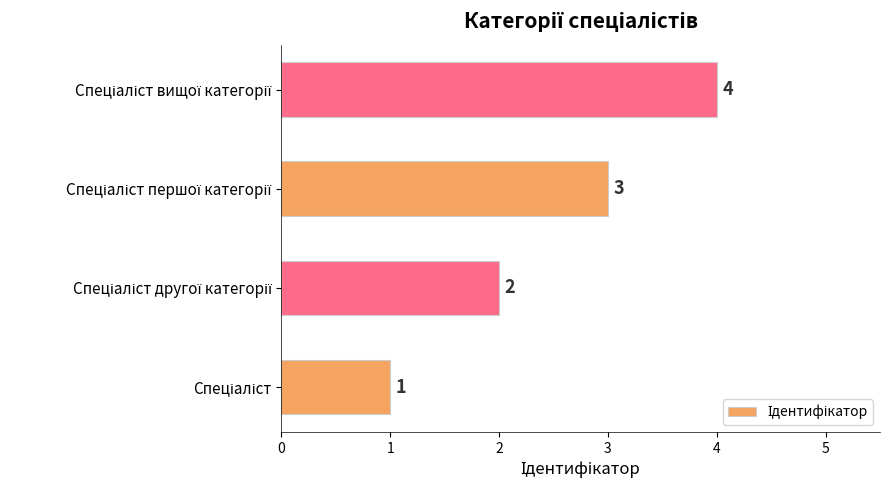

What is the maximum value shown in the chart?

4